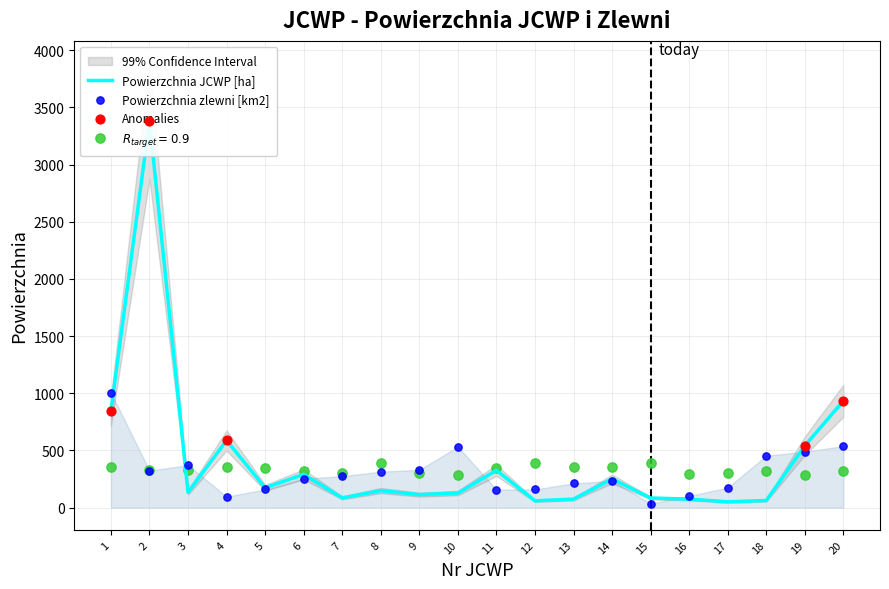

Which series contains the highest Y value?

Powierzchnia JCWP [ha]